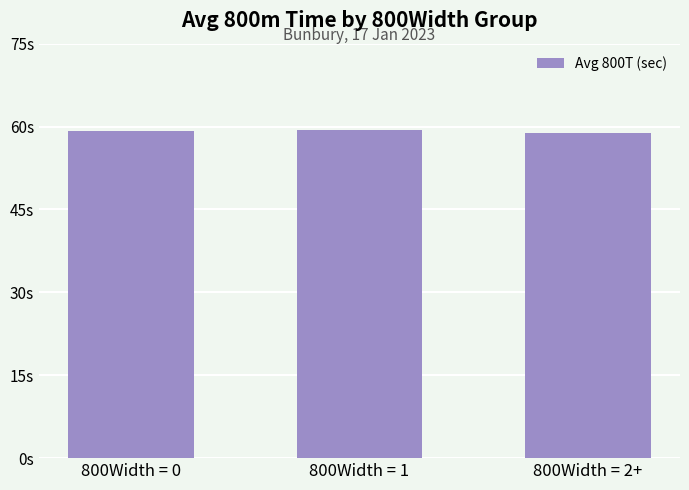

Does the chart contain any negative values?

No